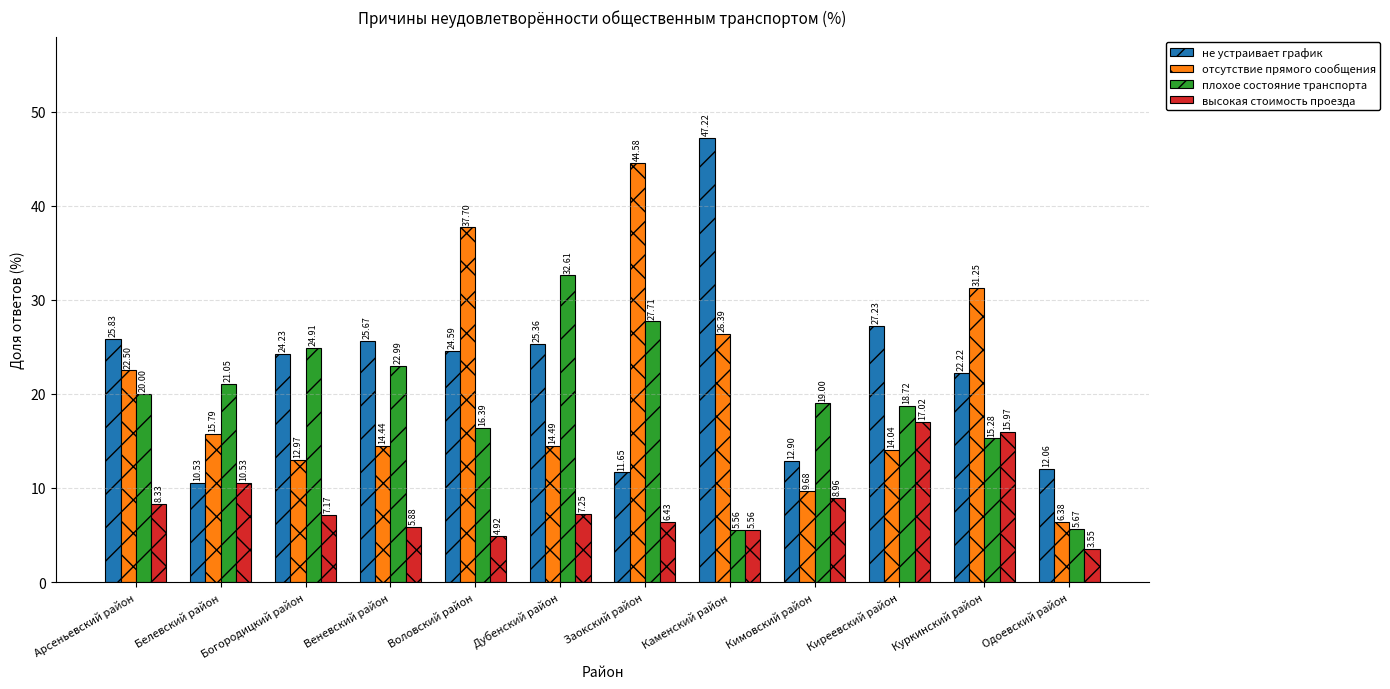

What are all the series names shown in the legend?

не устраивает график, отсутствие прямого сообщения, плохое состояние транспорта, высокая стоимость проезда